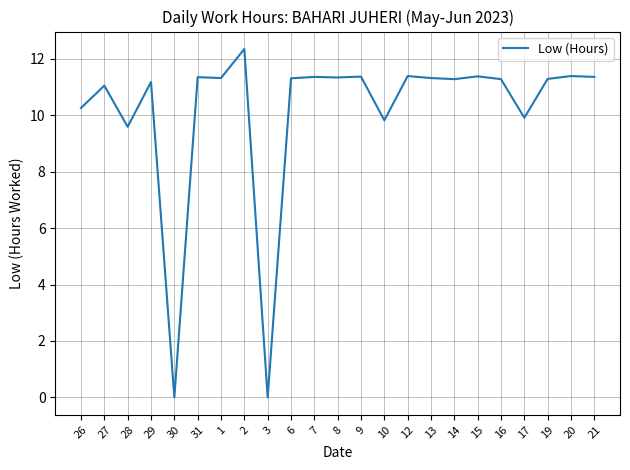

What position from the left is 7?

11